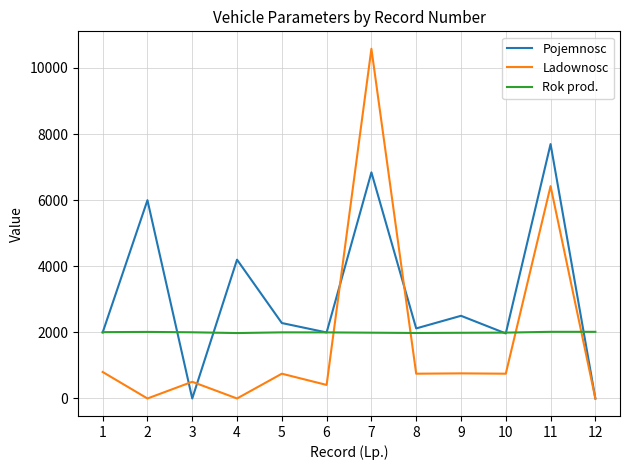

Is the value of Rok prod. at 7 greater than the value of Ladownosc at 9?

Yes